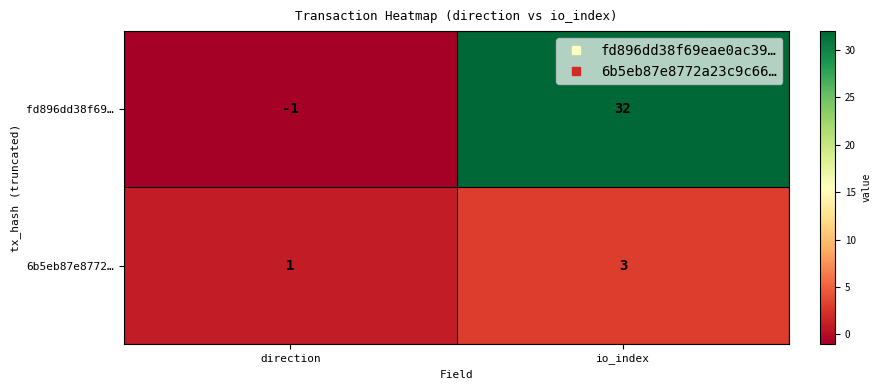

How many distinct data groups are displayed?

2